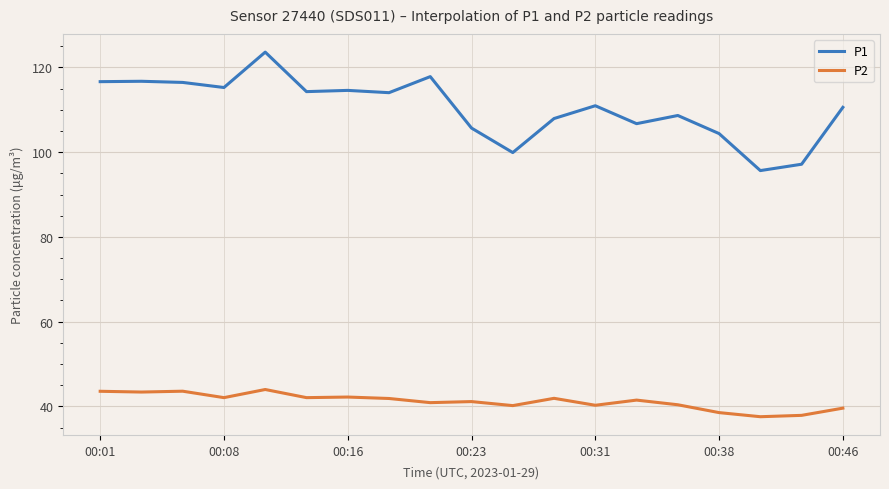

What is the greatest value displayed?

123.6